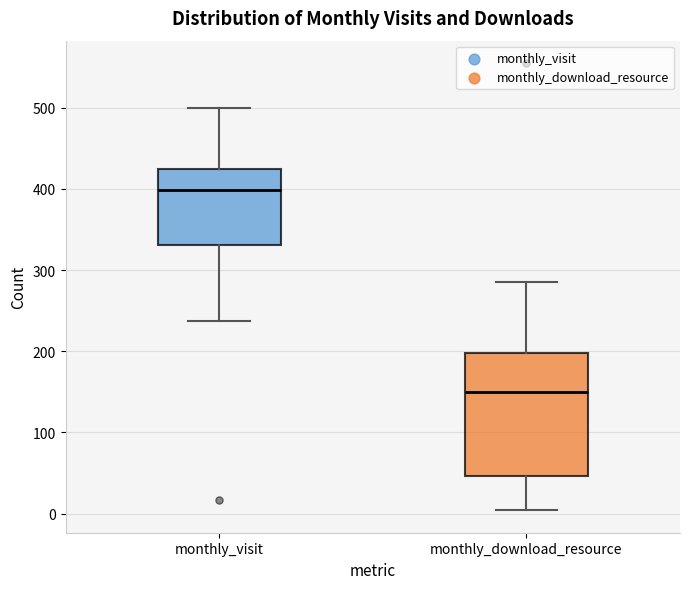

Where is the lower edge of the box for monthly_download_resource on the y-axis? The values are not printed on the chart, so give them approximately, as read against the axis.

50